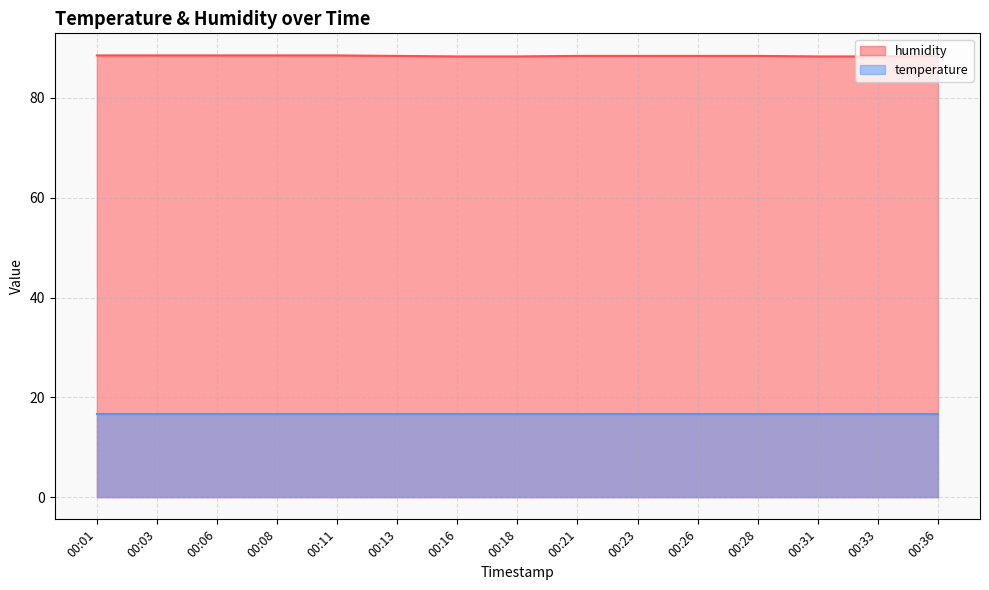

What is the sum of the values at 00:03 and 00:16?

176.8